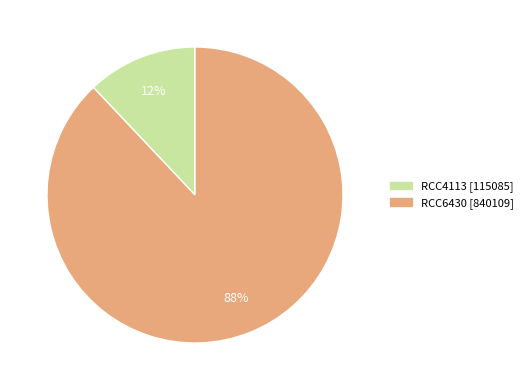

To the nearest percent, what percentage of the pie is RCC4113?

12%